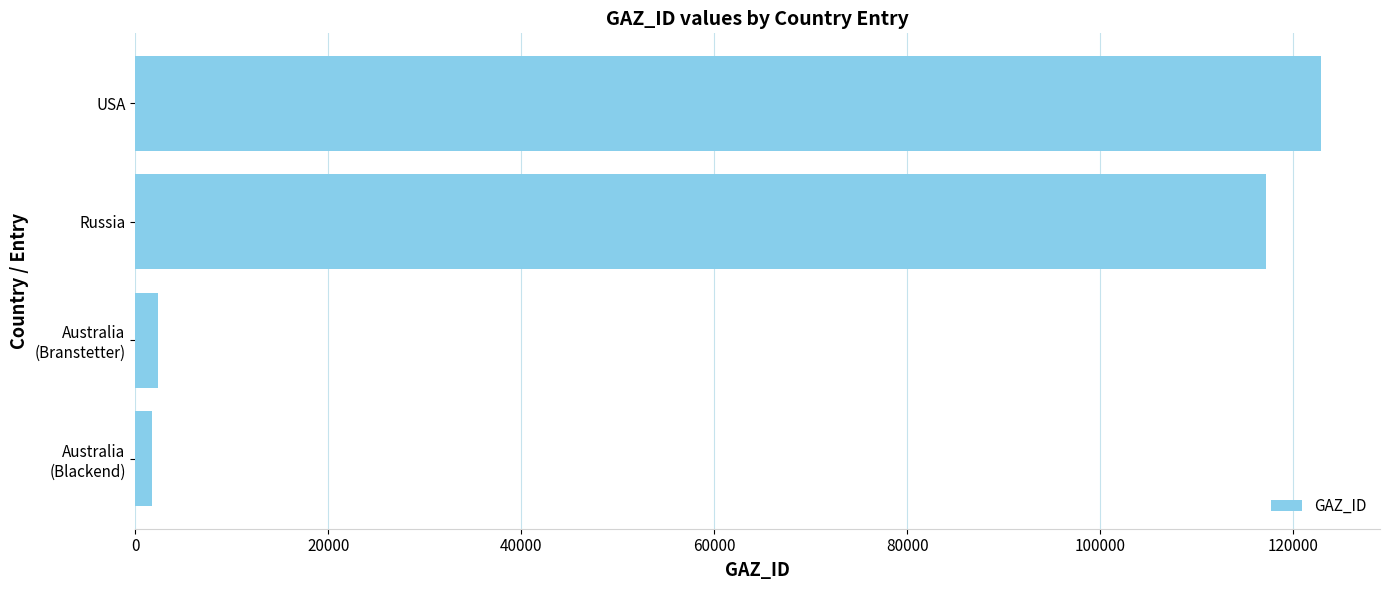

Reading bottom to top, transcribe all the data shown in this chart.

1765	2389	117221	122874